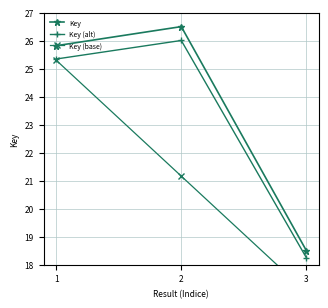

The value of Key (base) at 2 is 12.6. True or false?

False